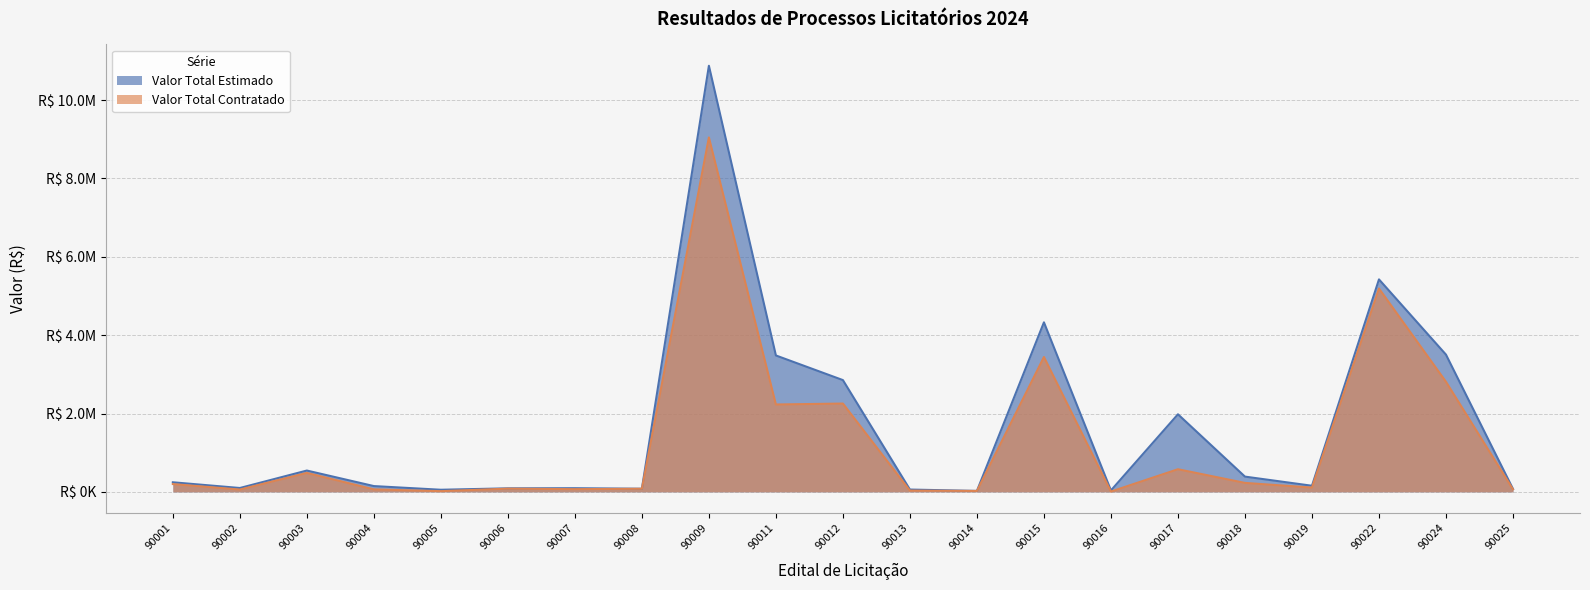

What is the value of the Valor Total Contratado point at the 4th from the left?

63400.0